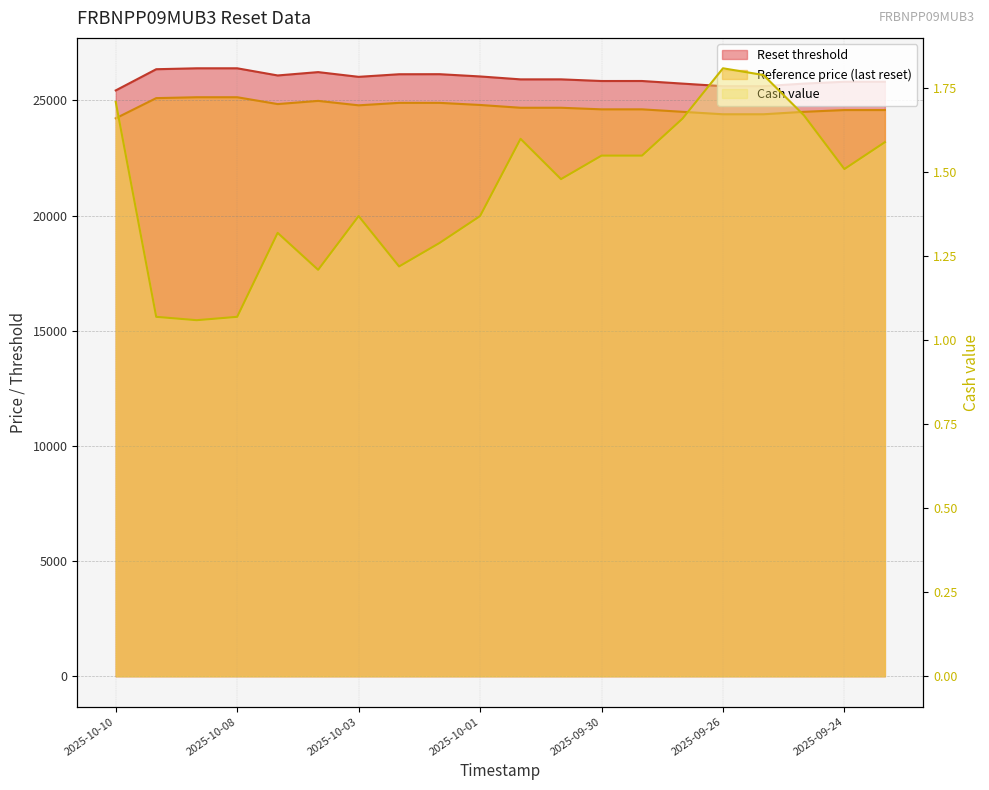

The Reset threshold series shows 25841.1 at 2025-09-30. True or false?

True